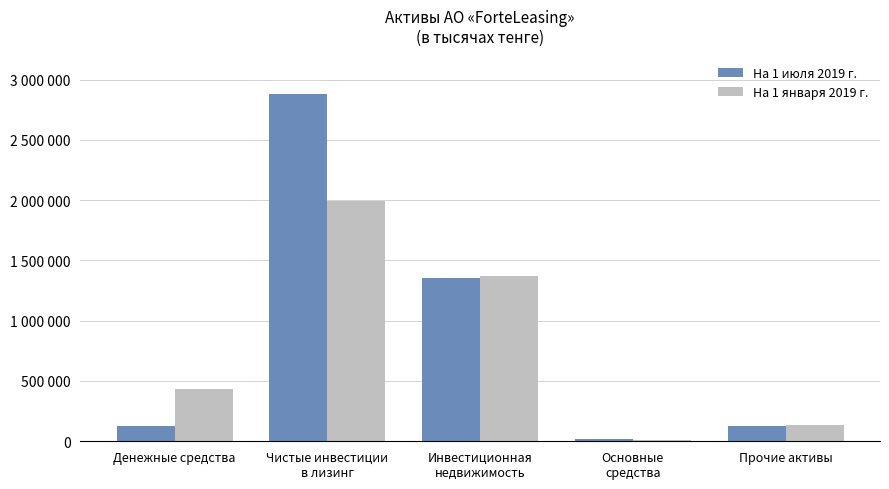

Does the chart contain any negative values?

No